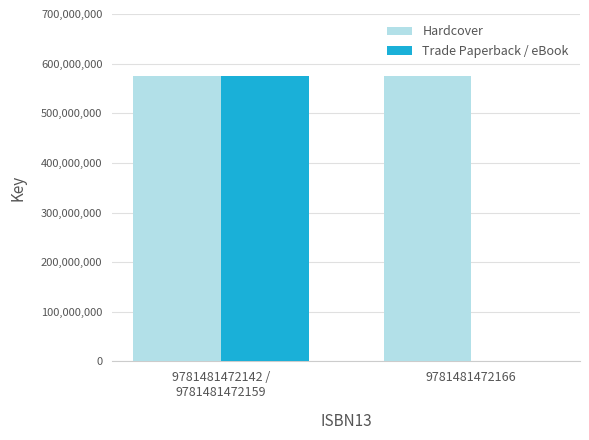

Which series has the largest total across all categories?

Hardcover